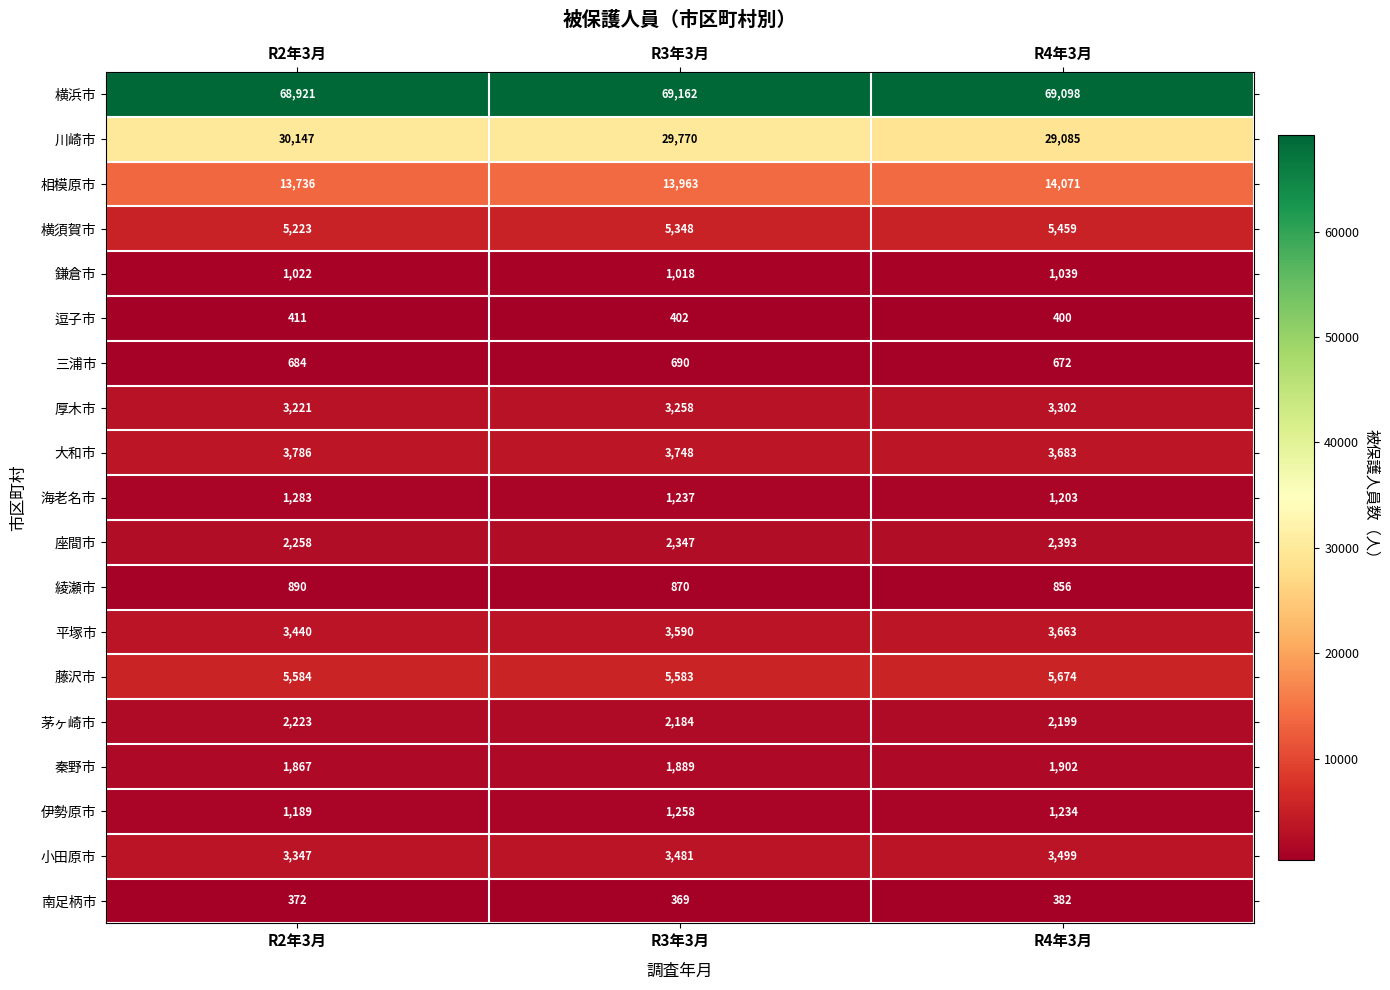

Rank the series at R2年3月 from highest to lowest value.

横浜市, 川崎市, 相模原市, 藤沢市, 横須賀市, 大和市, 平塚市, 小田原市, 厚木市, 座間市, 茅ヶ崎市, 秦野市, 海老名市, 伊勢原市, 鎌倉市, 綾瀬市, 三浦市, 逗子市, 南足柄市